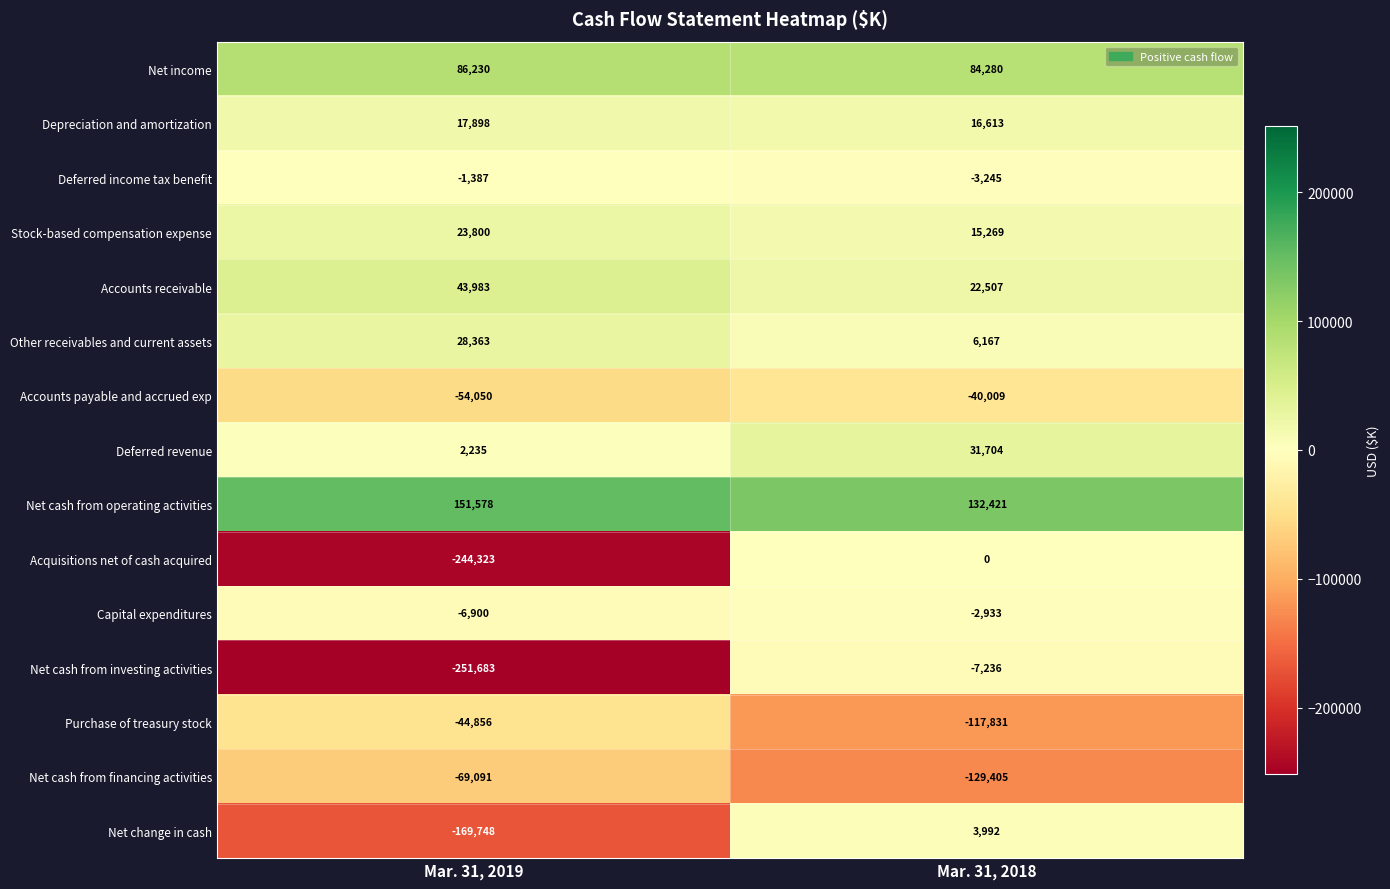

At which label is Net change in cash closest to -82878?

Mar. 31, 2019